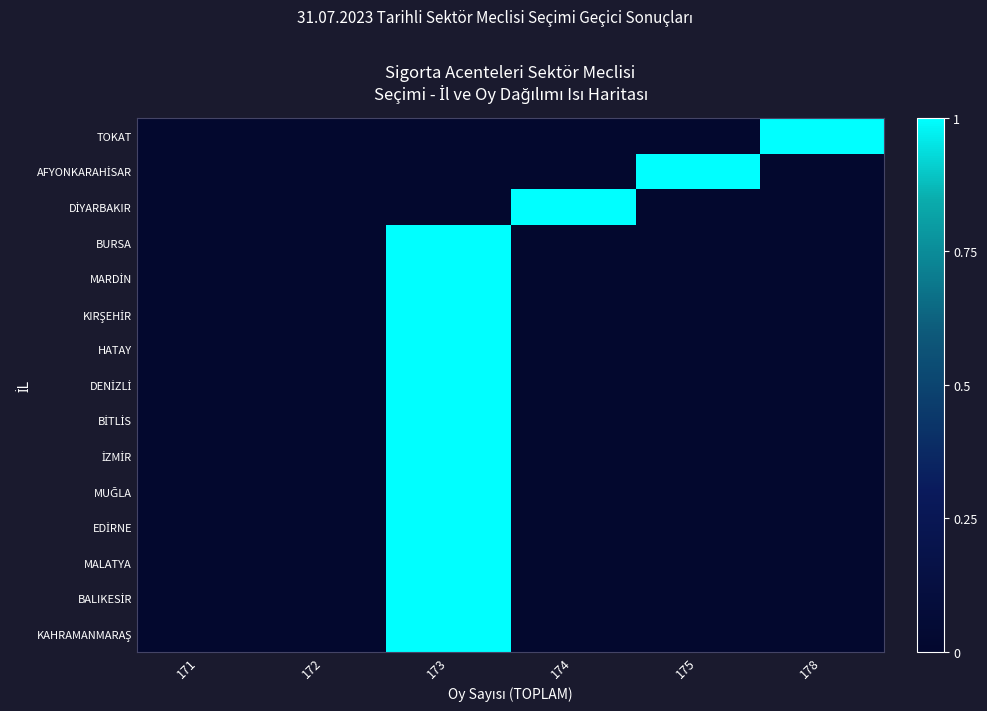

Between 171 and 175, which series saw the biggest shift?

AFYONKARAHİSAR